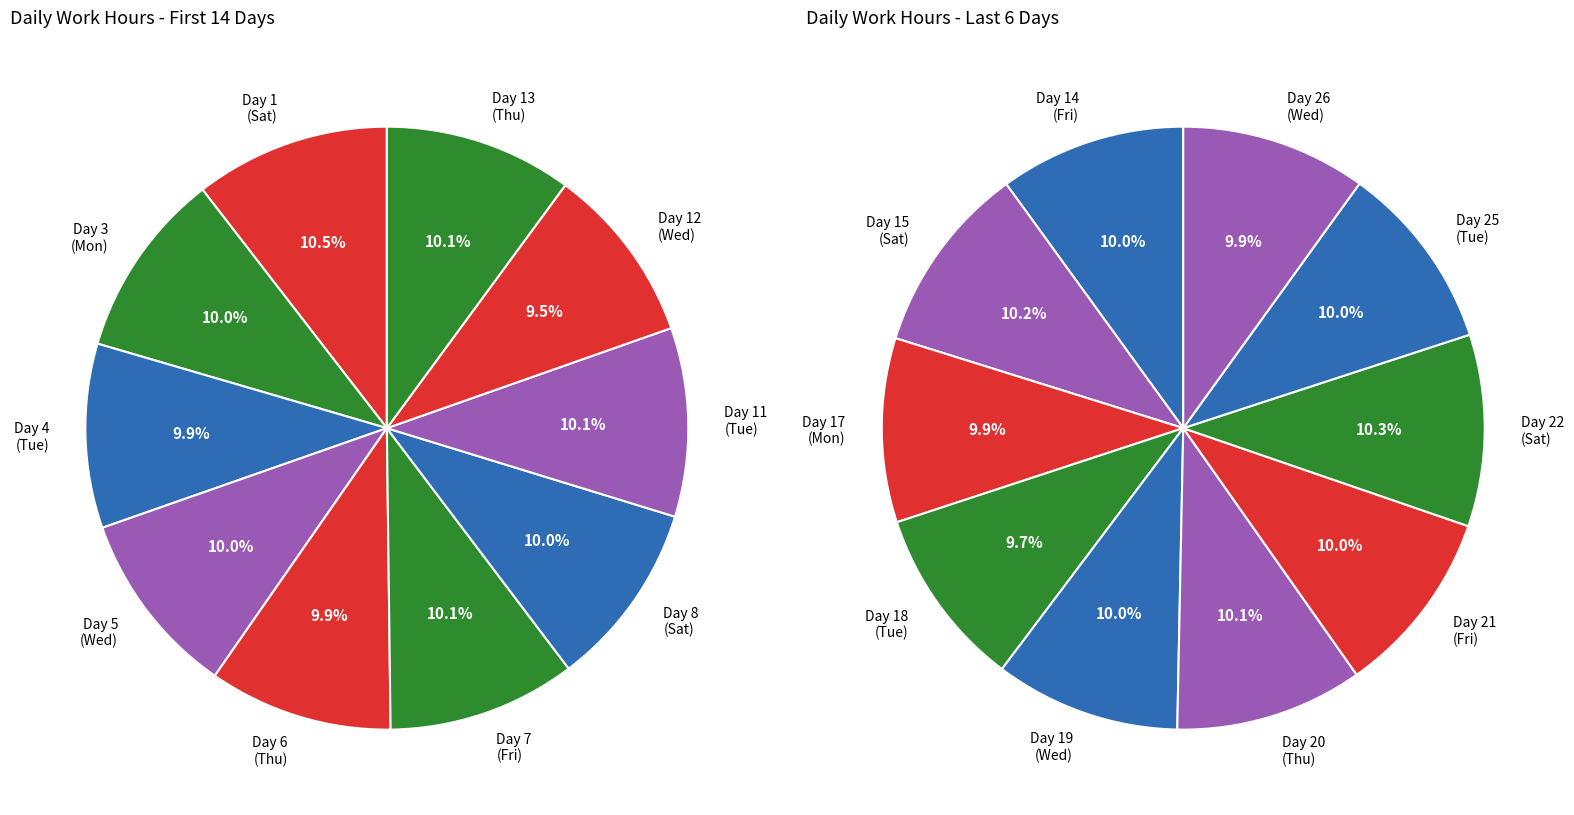

Is the sum of 13 and 25 greater than half?

No